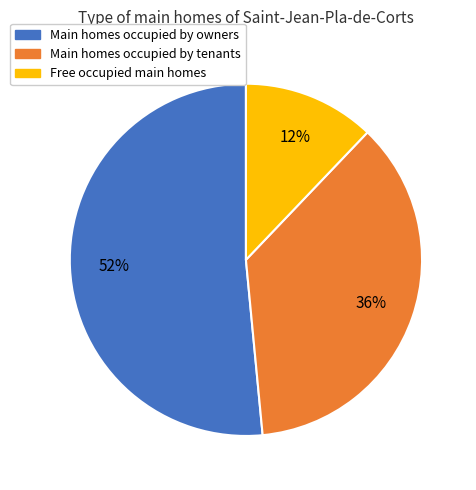

How many slices are in this pie chart?

3